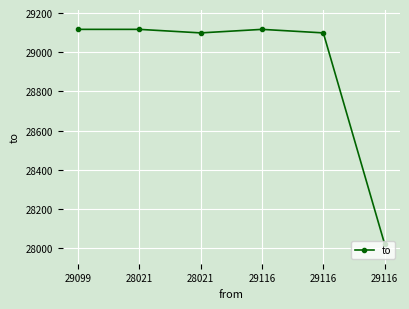

How many interior local peaks (higher than both neighbors) does the data have?

1